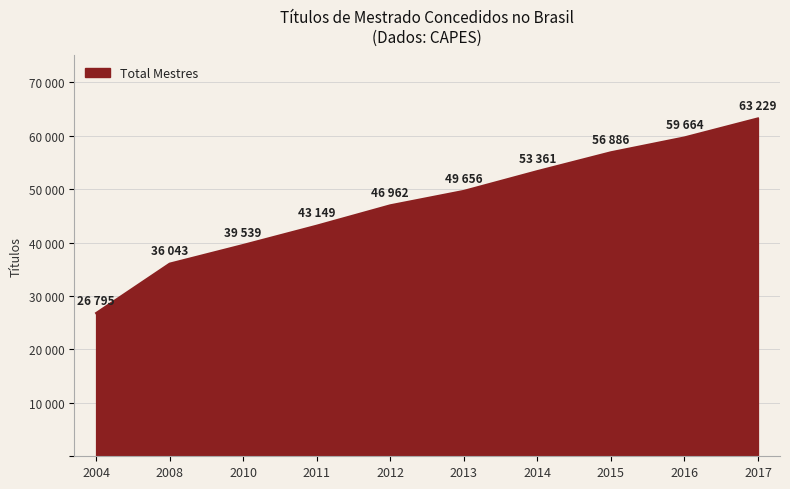

True or false: there are more than 0 points higher than both neighbors.

False